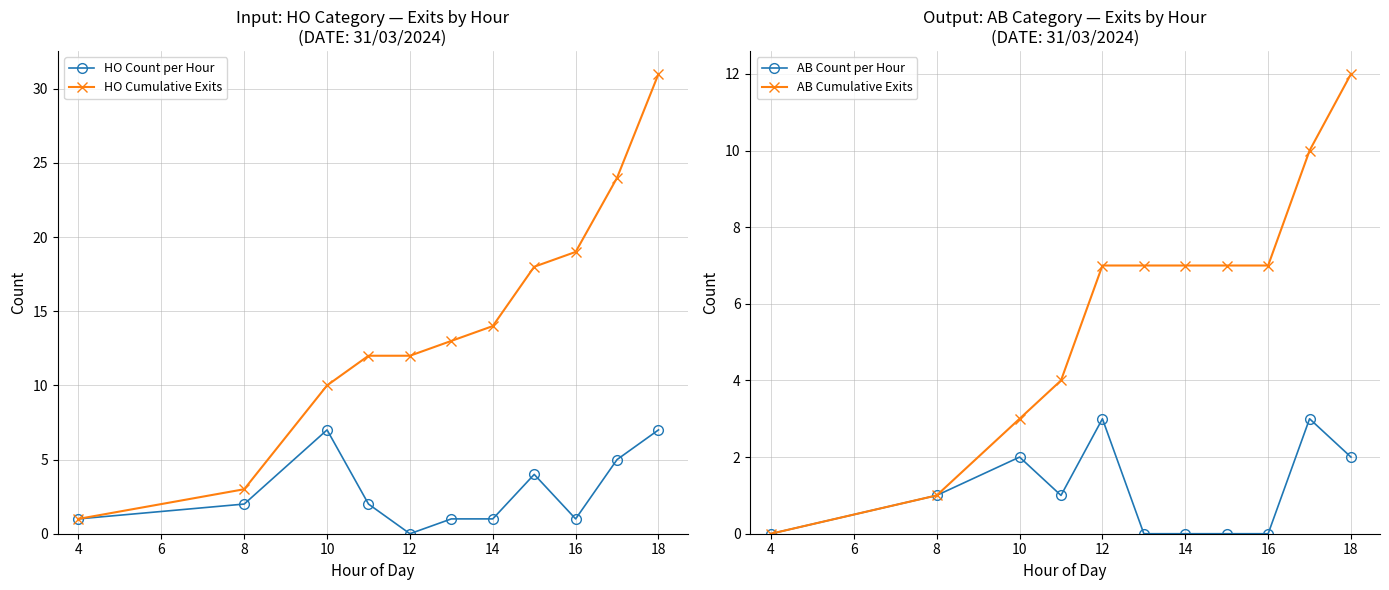

At how many categories does at least one series exceed 28?

1